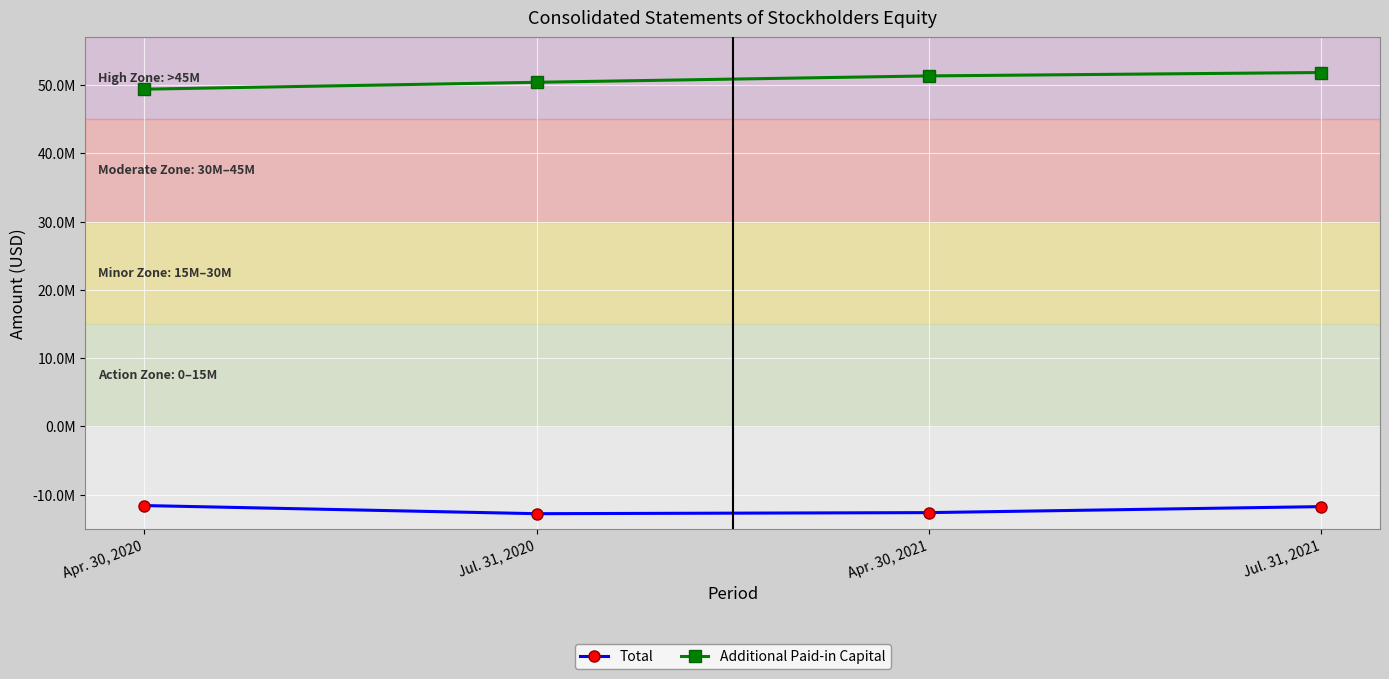

Does the chart display data point markers on the line(s)?

Yes